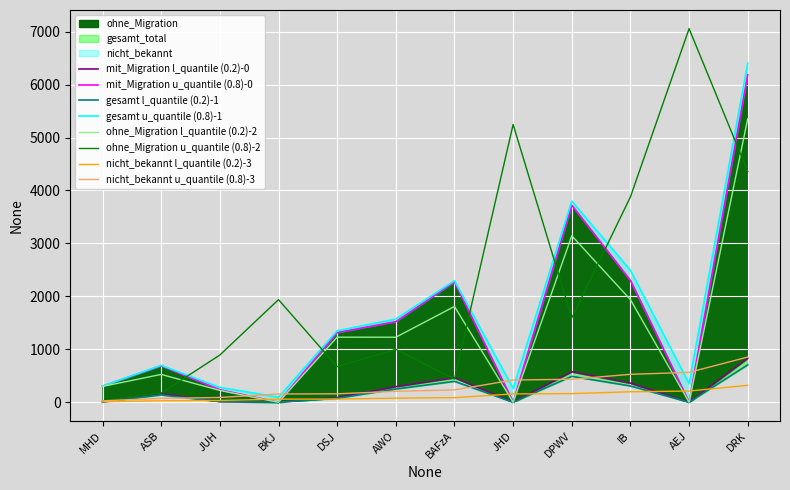

At which label does ohne_Migration u_quantile (0.8)-2 reach its peak?

AEJ